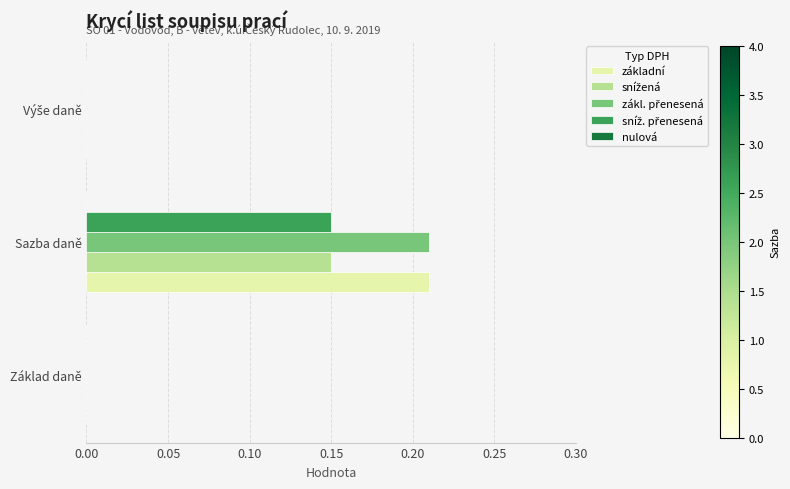

Count the number of data series in this chart.

4